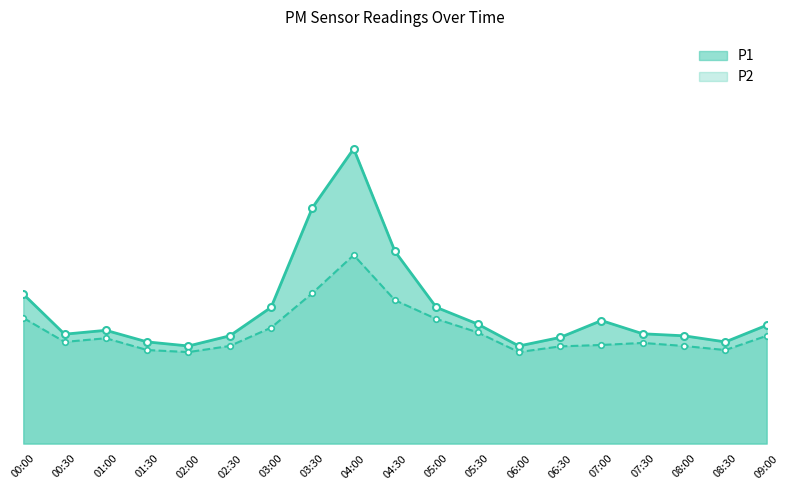

Rank the series at 03:00 from highest to lowest value.

P1, P2